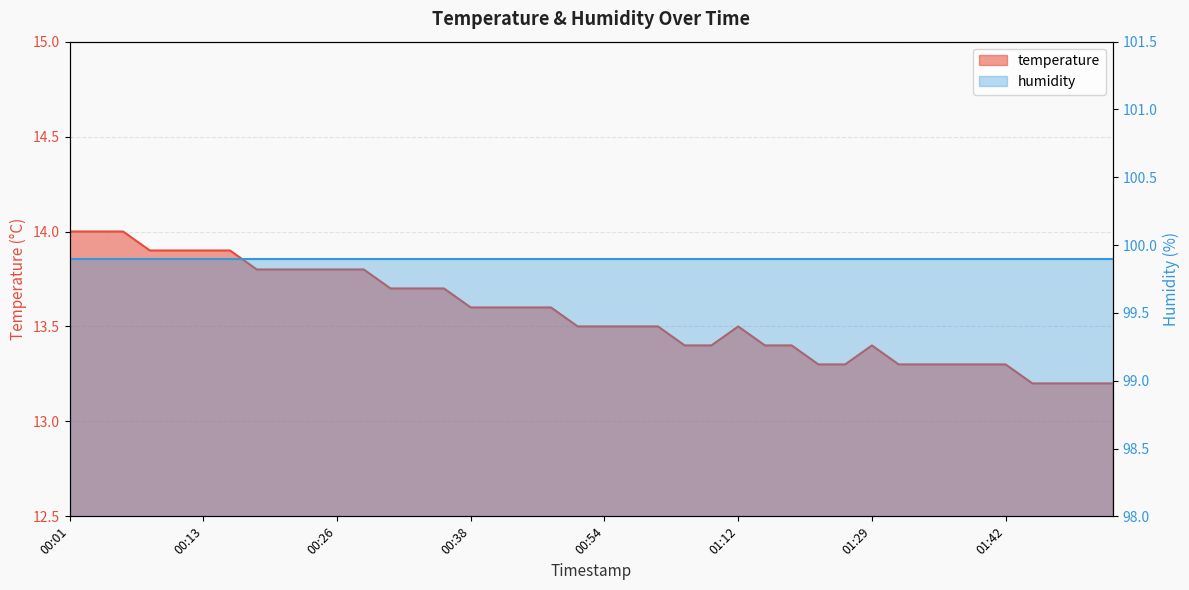

How many data points does each series have?

40